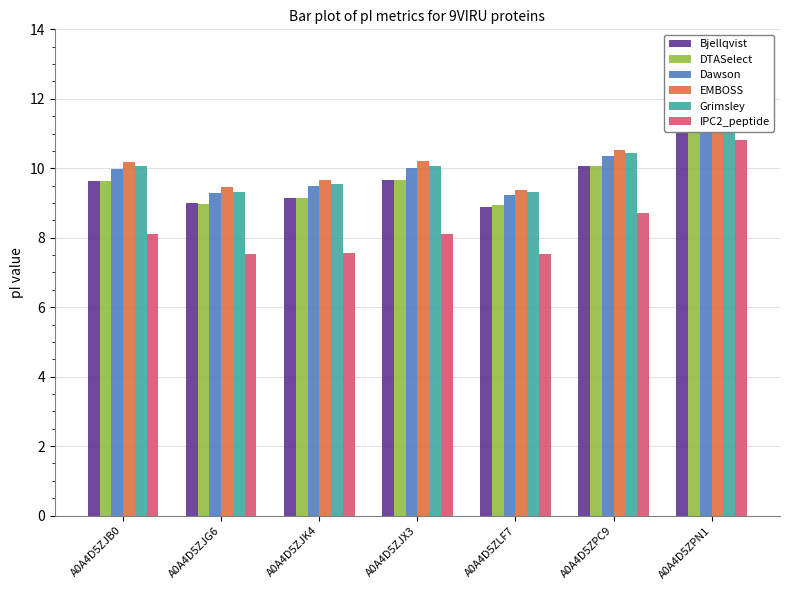

At how many categories does at least one series exceed 9?

7